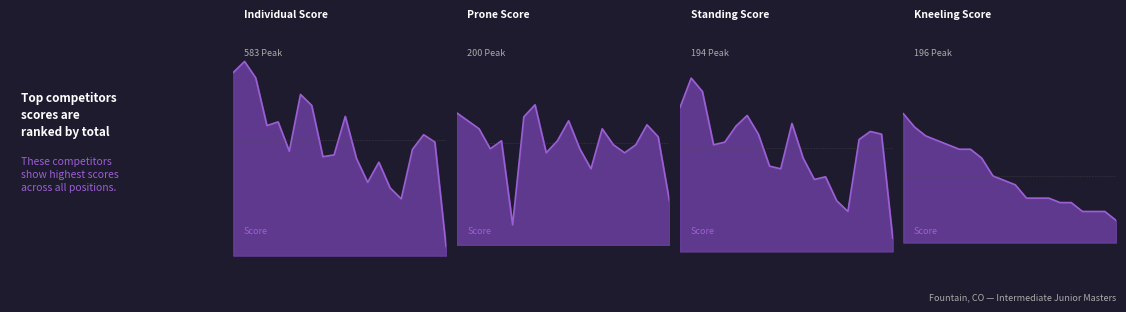

Which category has the highest value across all series?

Oyola-Marrero